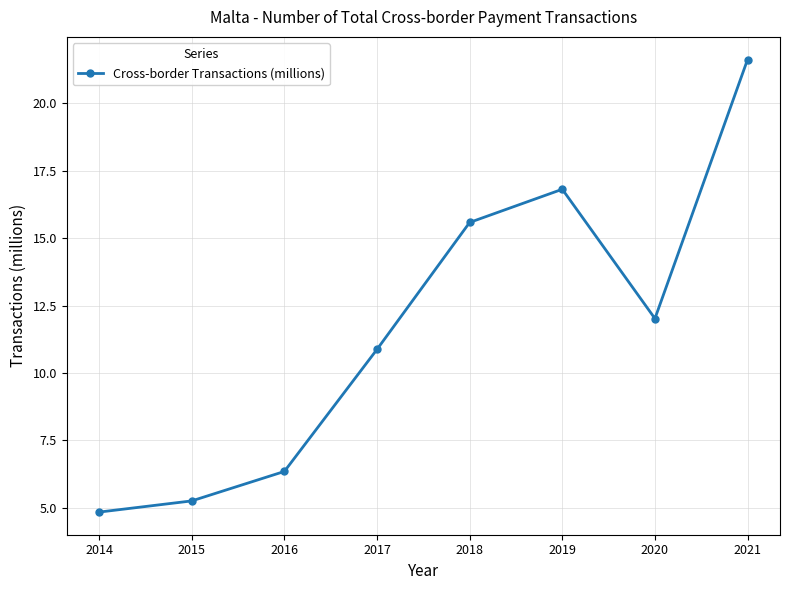

Read the value at 2018.

15.6